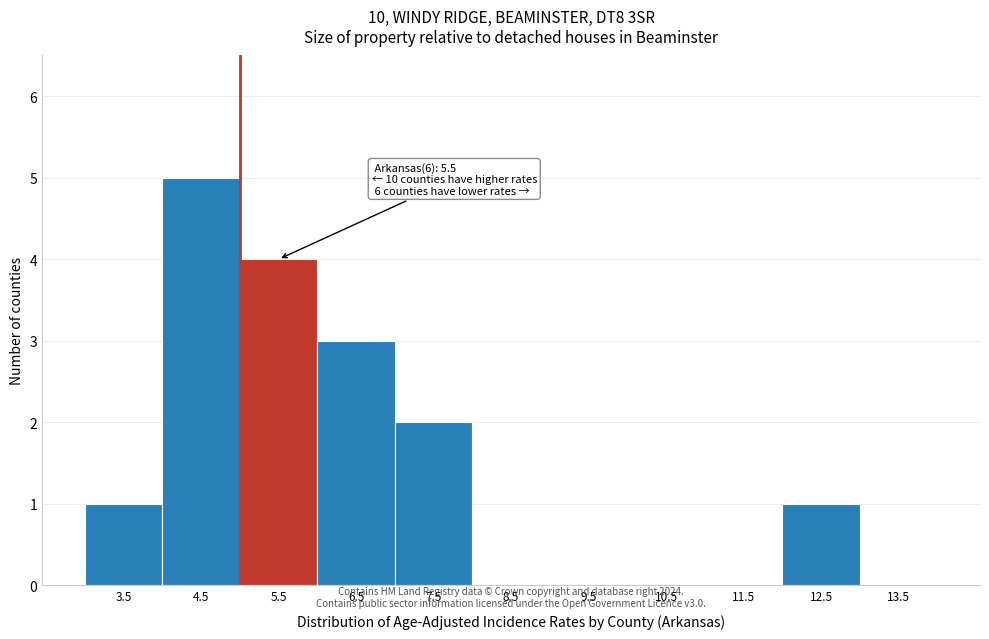

Reading left to right, list all the values displayed in this chart.

3.5=1	4.5=5	5.5=4	6.5=3	7.5=2	8.5=0	9.5=0	10.5=0	11.5=0	12.5=1	13.5=0